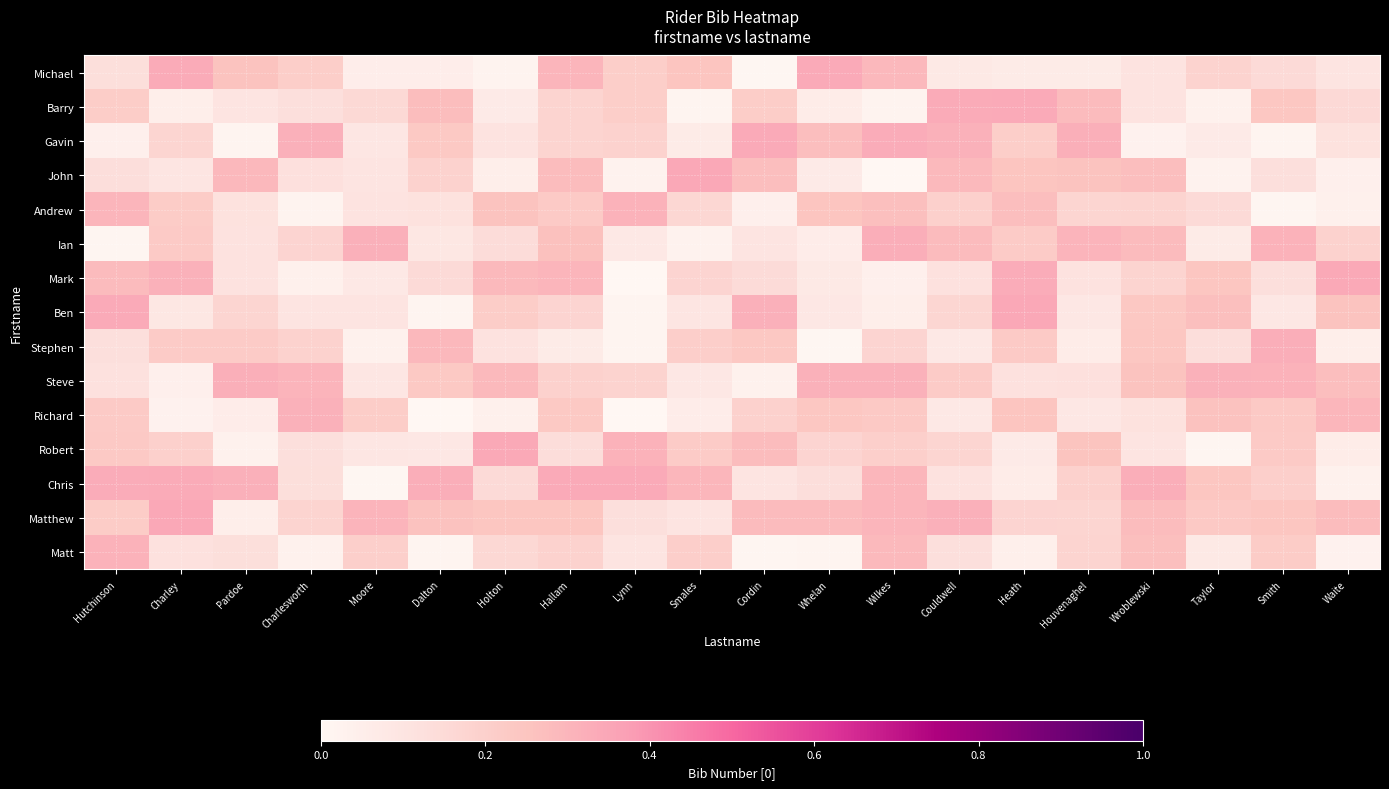

Reading left to right, what are all the values shown in this chart?

Michael: Hutchinson=0.1	Charley=0.3	Pardoe=0.3	Charlesworth=0.2	Moore=0.1	Dalton=0.1	Holton=0.0	Hallam=0.3	Lynn=0.2	Smales=0.2	Cordin=0.0	Whelan=0.3	Wilkes=0.3	Couldwell=0.1	Heath=0.1	Houvenaghel=0.1	Wroblewski=0.1	Taylor=0.2	Smith=0.2	Waite=0.1
Barry: Hutchinson=0.2	Charley=0.0	Pardoe=0.1	Charlesworth=0.1	Moore=0.2	Dalton=0.3	Holton=0.1	Hallam=0.2	Lynn=0.2	Smales=0.0	Cordin=0.2	Whelan=0.1	Wilkes=0.0	Couldwell=0.3	Heath=0.3	Houvenaghel=0.3	Wroblewski=0.1	Taylor=0.0	Smith=0.2	Waite=0.2
Gavin: Hutchinson=0.0	Charley=0.2	Pardoe=0.0	Charlesworth=0.3	Moore=0.1	Dalton=0.2	Holton=0.1	Hallam=0.2	Lynn=0.2	Smales=0.1	Cordin=0.3	Whelan=0.3	Wilkes=0.3	Couldwell=0.3	Heath=0.2	Houvenaghel=0.3	Wroblewski=0.0	Taylor=0.1	Smith=0.0	Waite=0.1
John: Hutchinson=0.1	Charley=0.1	Pardoe=0.3	Charlesworth=0.1	Moore=0.1	Dalton=0.2	Holton=0.0	Hallam=0.3	Lynn=0.0	Smales=0.3	Cordin=0.3	Whelan=0.1	Wilkes=0.0	Couldwell=0.3	Heath=0.2	Houvenaghel=0.3	Wroblewski=0.3	Taylor=0.0	Smith=0.1	Waite=0.0
Andrew: Hutchinson=0.3	Charley=0.2	Pardoe=0.1	Charlesworth=0.0	Moore=0.1	Dalton=0.1	Holton=0.3	Hallam=0.2	Lynn=0.3	Smales=0.2	Cordin=0.0	Whelan=0.2	Wilkes=0.3	Couldwell=0.2	Heath=0.3	Houvenaghel=0.2	Wroblewski=0.2	Taylor=0.1	Smith=0.0	Waite=0.0
Ian: Hutchinson=0.0	Charley=0.2	Pardoe=0.1	Charlesworth=0.2	Moore=0.3	Dalton=0.1	Holton=0.1	Hallam=0.3	Lynn=0.1	Smales=0.0	Cordin=0.1	Whelan=0.1	Wilkes=0.3	Couldwell=0.3	Heath=0.2	Houvenaghel=0.3	Wroblewski=0.3	Taylor=0.1	Smith=0.3	Waite=0.2
Mark: Hutchinson=0.3	Charley=0.3	Pardoe=0.1	Charlesworth=0.0	Moore=0.1	Dalton=0.1	Holton=0.3	Hallam=0.3	Lynn=0.0	Smales=0.2	Cordin=0.1	Whelan=0.1	Wilkes=0.0	Couldwell=0.1	Heath=0.3	Houvenaghel=0.1	Wroblewski=0.2	Taylor=0.2	Smith=0.1	Waite=0.3
Ben: Hutchinson=0.3	Charley=0.1	Pardoe=0.2	Charlesworth=0.1	Moore=0.1	Dalton=0.0	Holton=0.2	Hallam=0.2	Lynn=0.0	Smales=0.1	Cordin=0.3	Whelan=0.1	Wilkes=0.1	Couldwell=0.2	Heath=0.3	Houvenaghel=0.1	Wroblewski=0.2	Taylor=0.3	Smith=0.1	Waite=0.3
Stephen: Hutchinson=0.1	Charley=0.2	Pardoe=0.2	Charlesworth=0.2	Moore=0.0	Dalton=0.3	Holton=0.1	Hallam=0.1	Lynn=0.0	Smales=0.2	Cordin=0.2	Whelan=0.0	Wilkes=0.2	Couldwell=0.1	Heath=0.2	Houvenaghel=0.1	Wroblewski=0.2	Taylor=0.1	Smith=0.3	Waite=0.0
Steve: Hutchinson=0.1	Charley=0.0	Pardoe=0.3	Charlesworth=0.3	Moore=0.1	Dalton=0.2	Holton=0.3	Hallam=0.2	Lynn=0.2	Smales=0.1	Cordin=0.0	Whelan=0.3	Wilkes=0.3	Couldwell=0.2	Heath=0.1	Houvenaghel=0.1	Wroblewski=0.3	Taylor=0.3	Smith=0.3	Waite=0.3
Richard: Hutchinson=0.2	Charley=0.0	Pardoe=0.1	Charlesworth=0.3	Moore=0.2	Dalton=0.0	Holton=0.0	Hallam=0.2	Lynn=0.0	Smales=0.1	Cordin=0.2	Whelan=0.2	Wilkes=0.2	Couldwell=0.1	Heath=0.2	Houvenaghel=0.1	Wroblewski=0.1	Taylor=0.3	Smith=0.2	Waite=0.3
Robert: Hutchinson=0.2	Charley=0.2	Pardoe=0.0	Charlesworth=0.1	Moore=0.1	Dalton=0.1	Holton=0.3	Hallam=0.1	Lynn=0.3	Smales=0.2	Cordin=0.3	Whelan=0.2	Wilkes=0.2	Couldwell=0.2	Heath=0.1	Houvenaghel=0.3	Wroblewski=0.1	Taylor=0.0	Smith=0.2	Waite=0.1
Chris: Hutchinson=0.3	Charley=0.3	Pardoe=0.3	Charlesworth=0.1	Moore=0.0	Dalton=0.3	Holton=0.1	Hallam=0.3	Lynn=0.3	Smales=0.3	Cordin=0.1	Whelan=0.1	Wilkes=0.3	Couldwell=0.1	Heath=0.1	Houvenaghel=0.2	Wroblewski=0.3	Taylor=0.2	Smith=0.2	Waite=0.0
Matthew: Hutchinson=0.2	Charley=0.3	Pardoe=0.0	Charlesworth=0.2	Moore=0.3	Dalton=0.3	Holton=0.2	Hallam=0.2	Lynn=0.1	Smales=0.1	Cordin=0.3	Whelan=0.3	Wilkes=0.3	Couldwell=0.3	Heath=0.2	Houvenaghel=0.2	Wroblewski=0.3	Taylor=0.2	Smith=0.2	Waite=0.3
Matt: Hutchinson=0.3	Charley=0.1	Pardoe=0.1	Charlesworth=0.0	Moore=0.2	Dalton=0.0	Holton=0.2	Hallam=0.2	Lynn=0.1	Smales=0.2	Cordin=0.0	Whelan=0.0	Wilkes=0.3	Couldwell=0.1	Heath=0.0	Houvenaghel=0.2	Wroblewski=0.3	Taylor=0.1	Smith=0.2	Waite=0.0